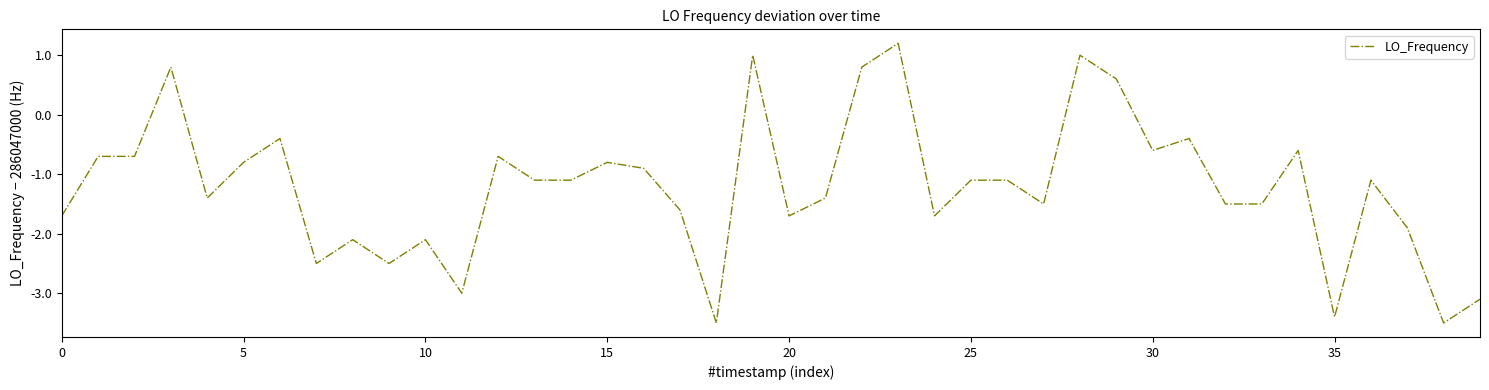

What is the maximum value shown in the chart?

1.2